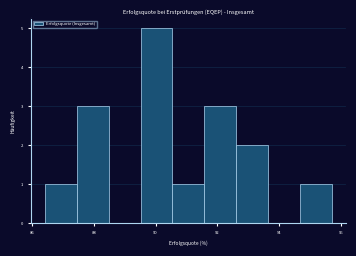

Reading left to right, list every bar in this chart as the range it spans on the x-axis followed by its height. Neither the bar edges nor the heights are printed on the chart, so give them approximately, as read against the axes.

86.4 to 87.4: 1
87.4 to 88.4: 3
88.4 to 89.6: 0
89.6 to 90.6: 5
90.6 to 91.6: 1
91.6 to 92.6: 3
92.6 to 93.6: 2
93.6 to 94.6: 0
94.6 to 95.8: 1